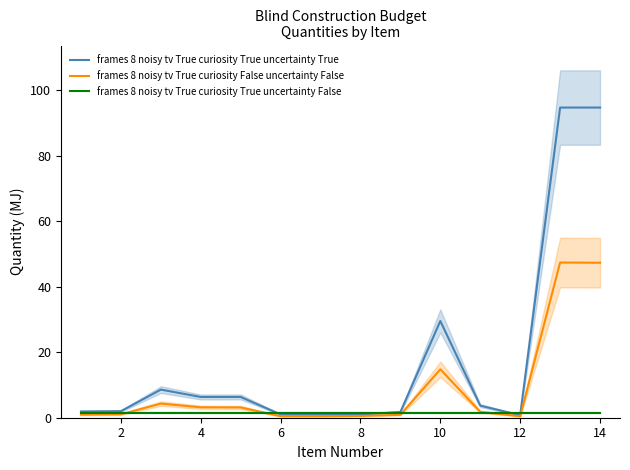

At how many categories does at least one series exceed 88?

2